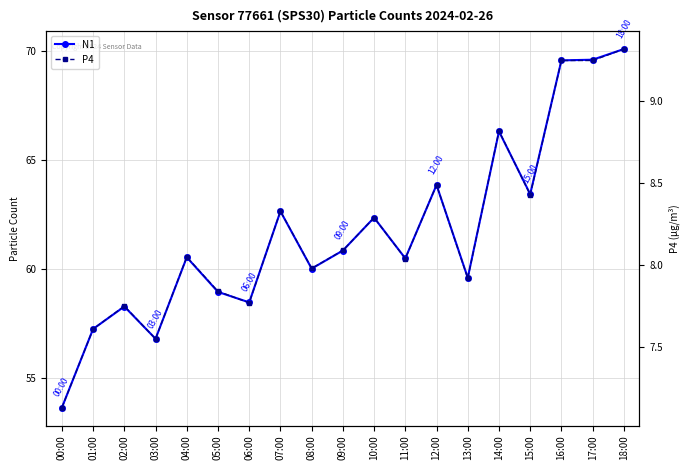

Which has a higher value, 06:00 or 12:00?

12:00